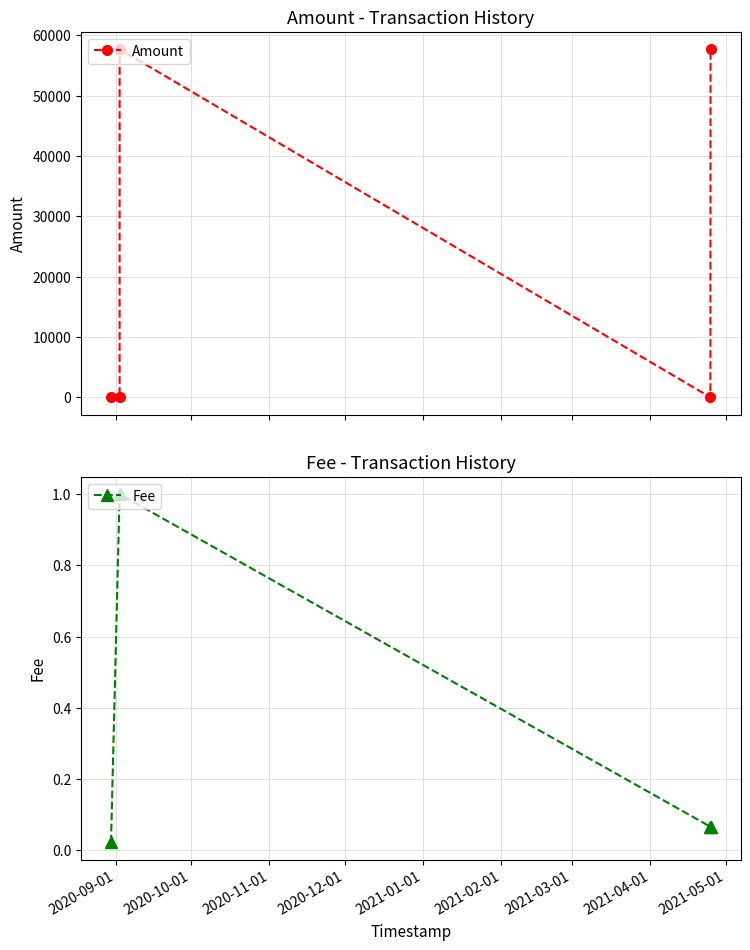

How many interior local peaks does the Amount series have?

1